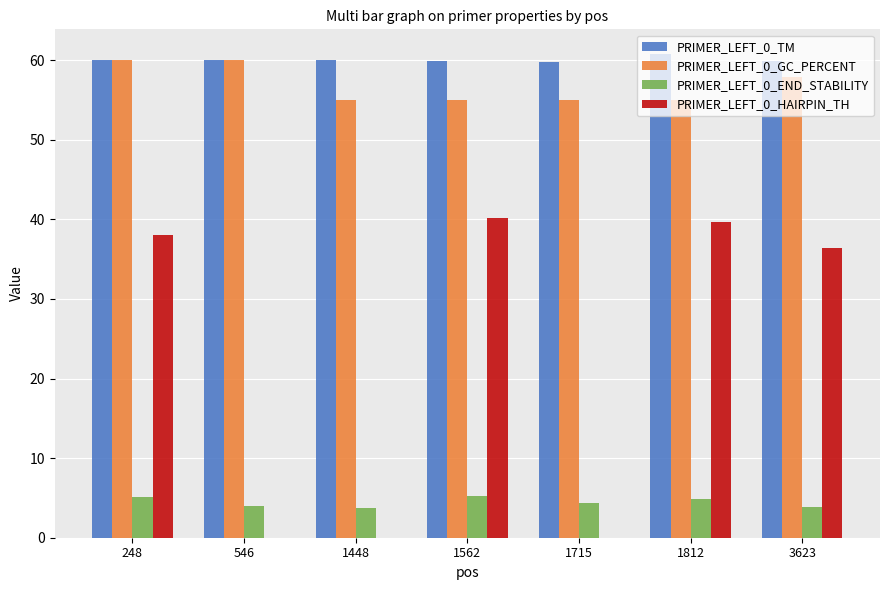

What is the maximum value shown in the chart?

60.8